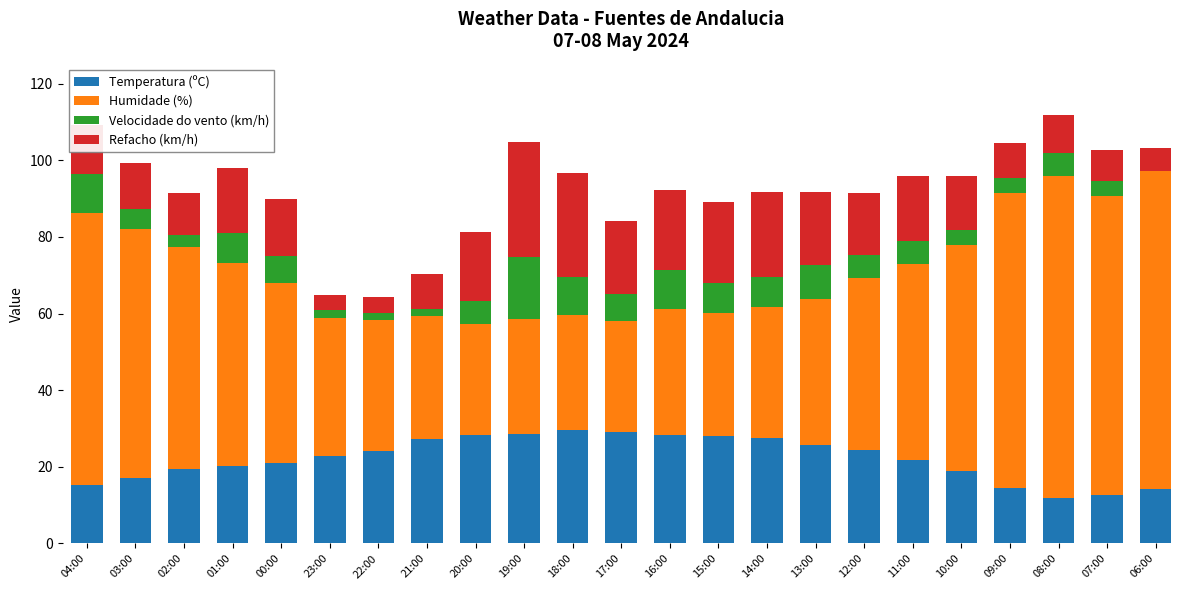

What is the maximum value for Temperatura (ºC)?

29.6